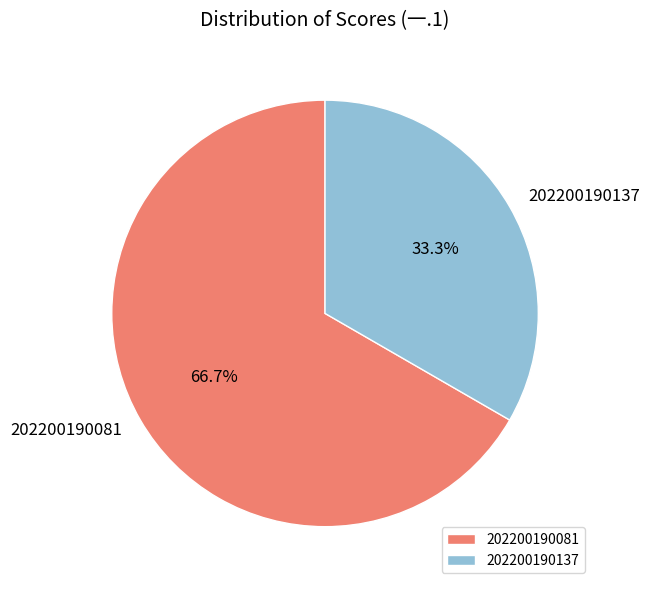

Rank the categories by value from highest to lowest.

202200190081, 202200190137